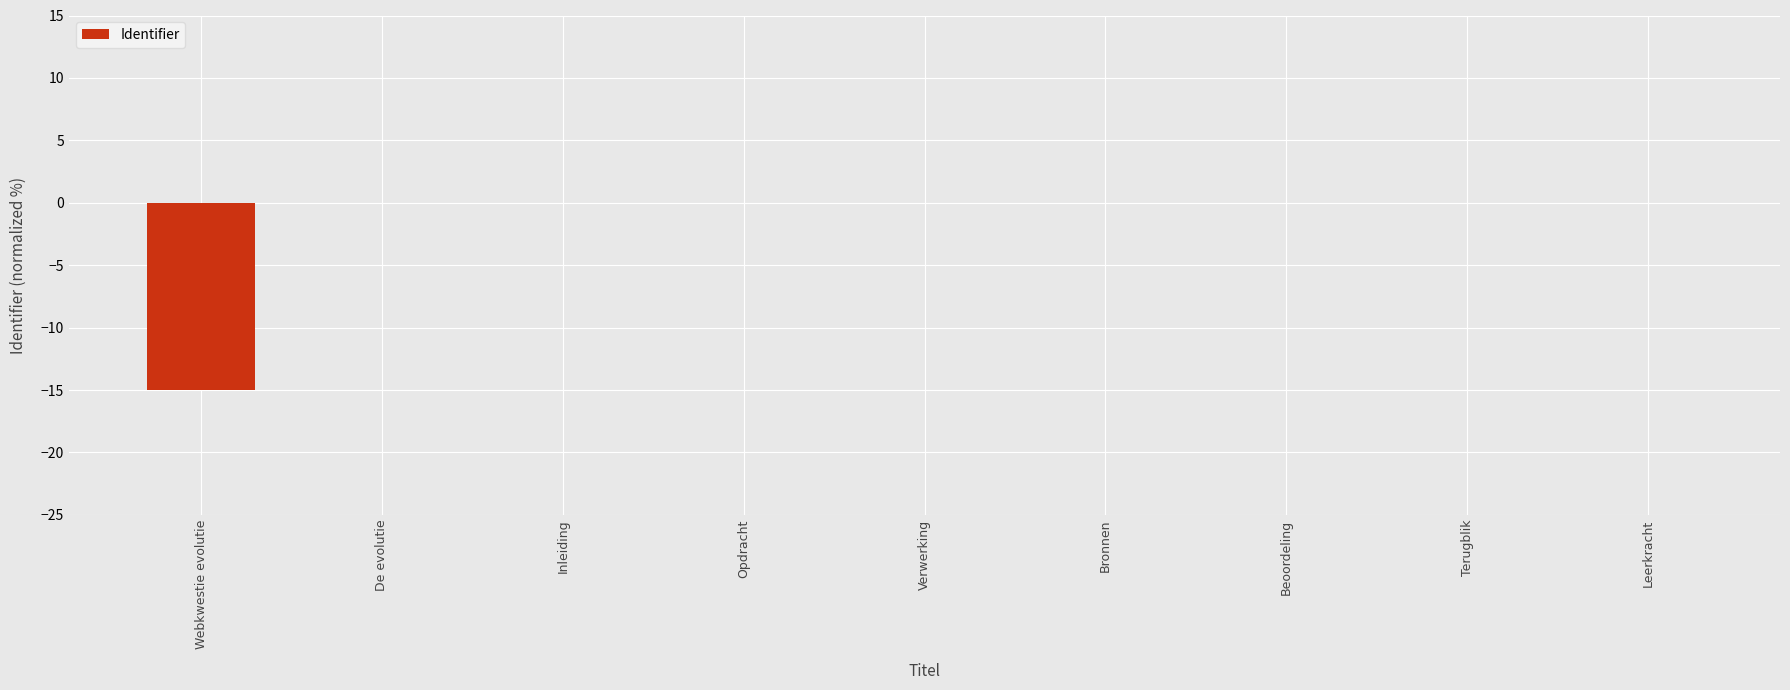

The value at Opdracht is -0.0. True or false?

True